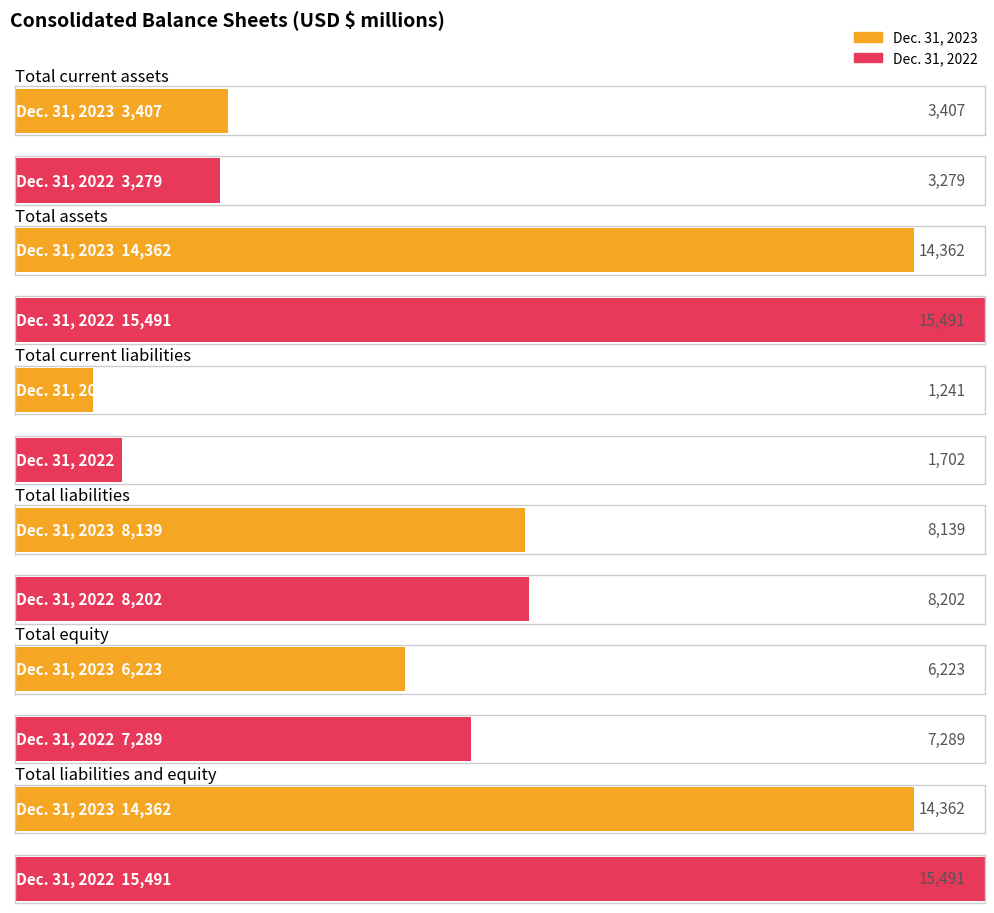

Is it true that Dec. 31, 2023 equals 3211 at Total equity?

False